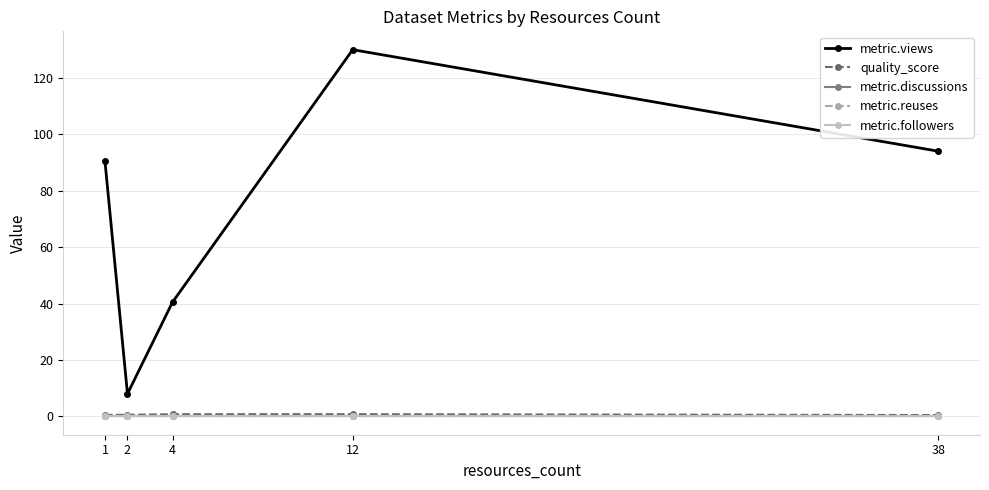

Rank the series by their maximum value, from highest to lowest.

metric.views, quality_score, metric.discussions, metric.reuses, metric.followers